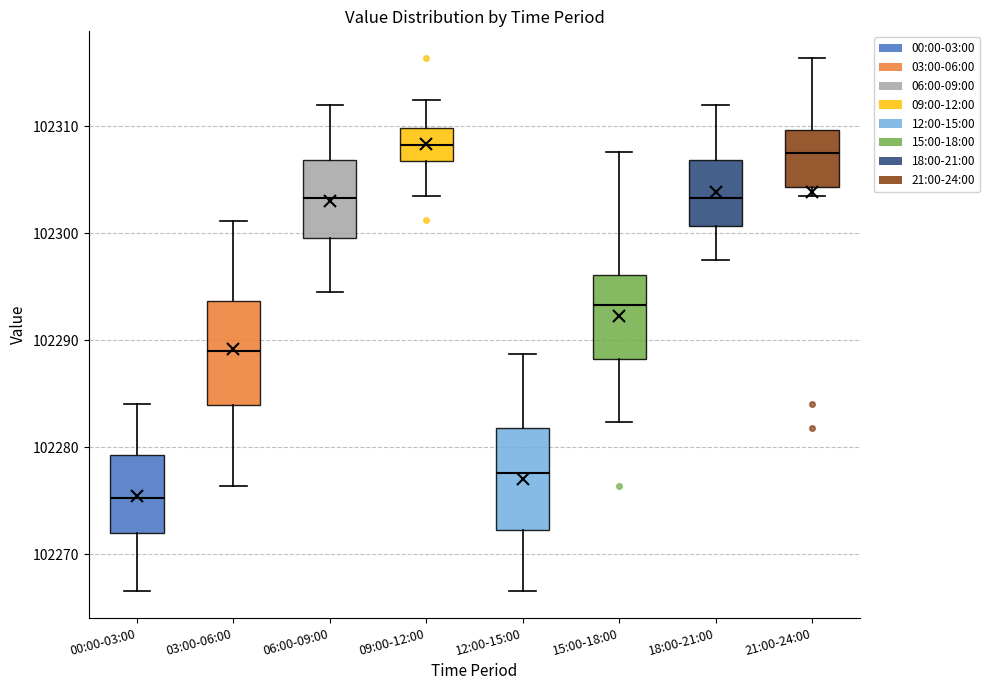

Which box has the lowest median line?

00:00-03:00